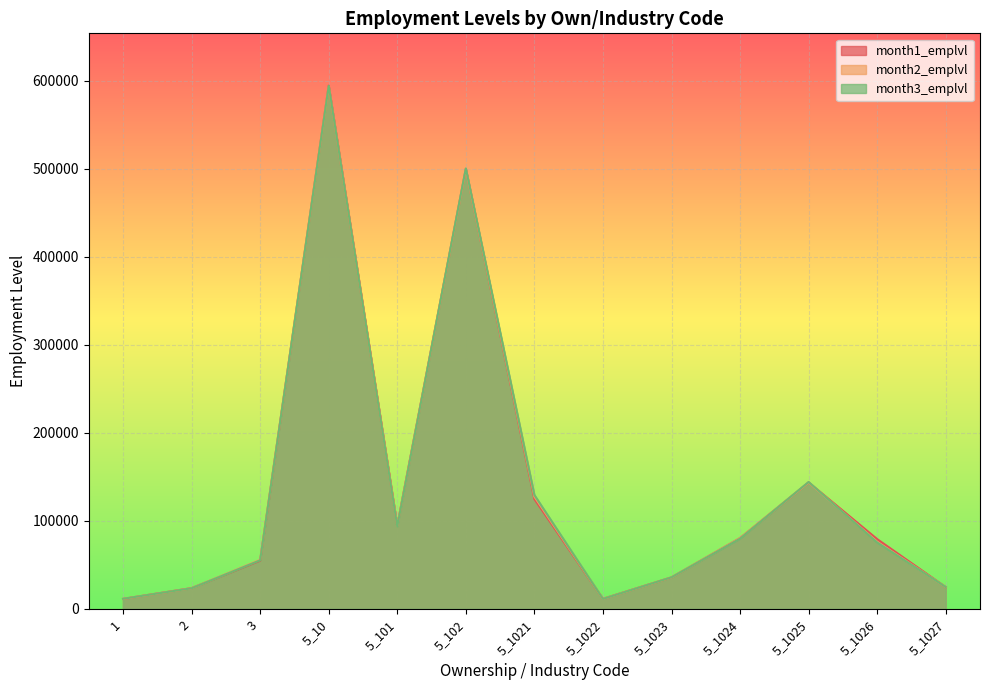

At how many categories does at least one series exceed 486241?

2